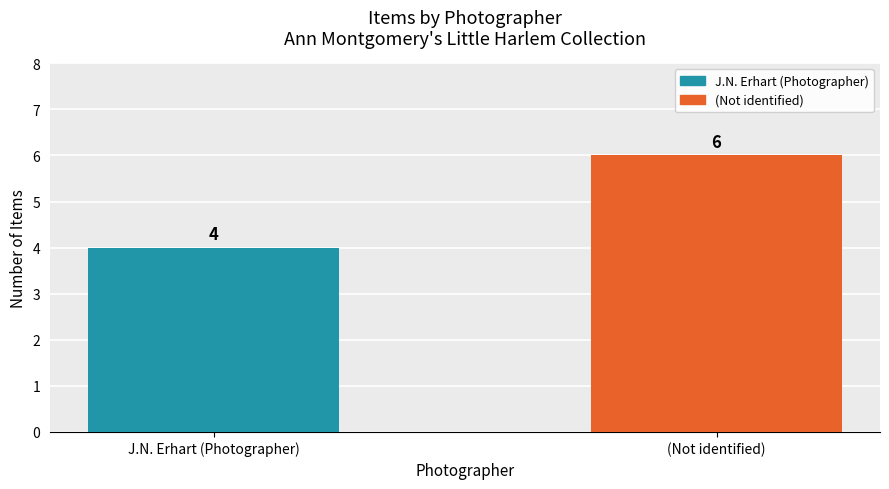

Reading left to right, transcribe all the data shown in this chart.

J.N. Erhart (Photographer)=4	(Not identified)=6